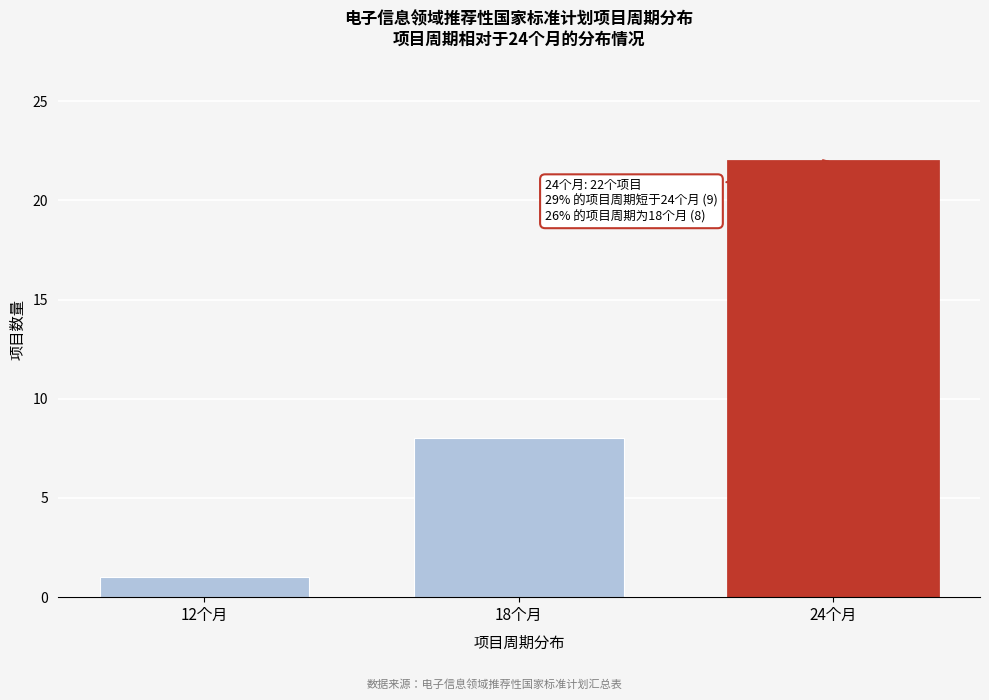

Reading right to left, what are all the values shown in this chart?

22	8	1